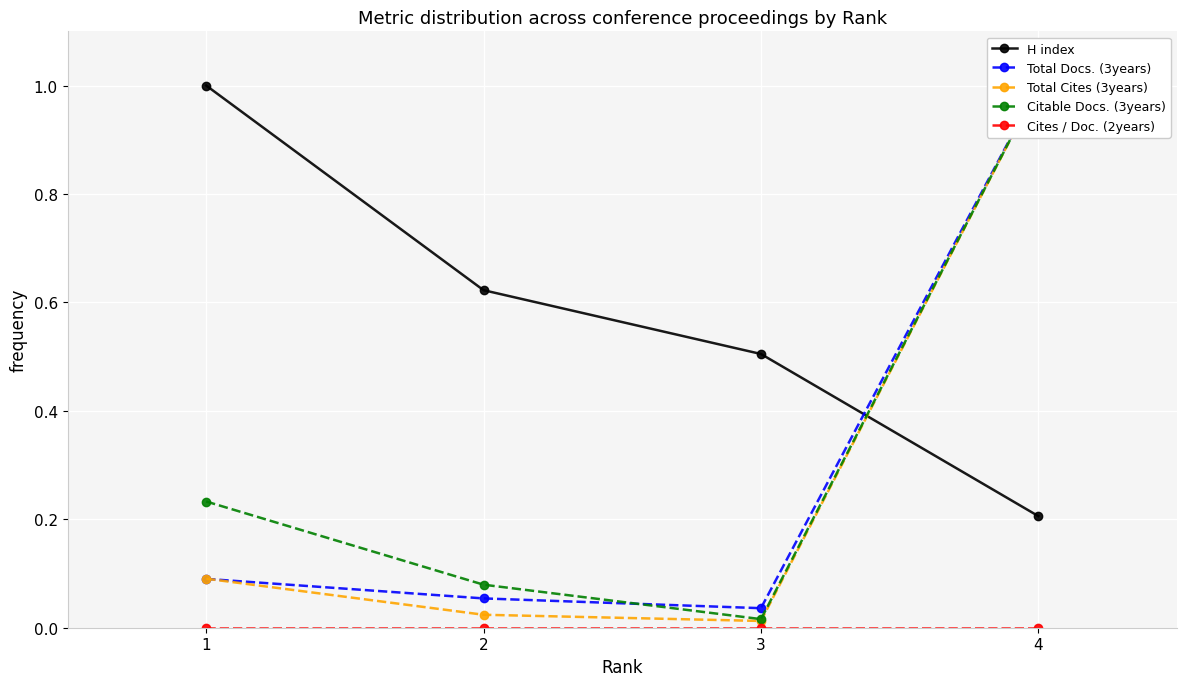

The H index series shows 0.1 at 2. True or false?

False